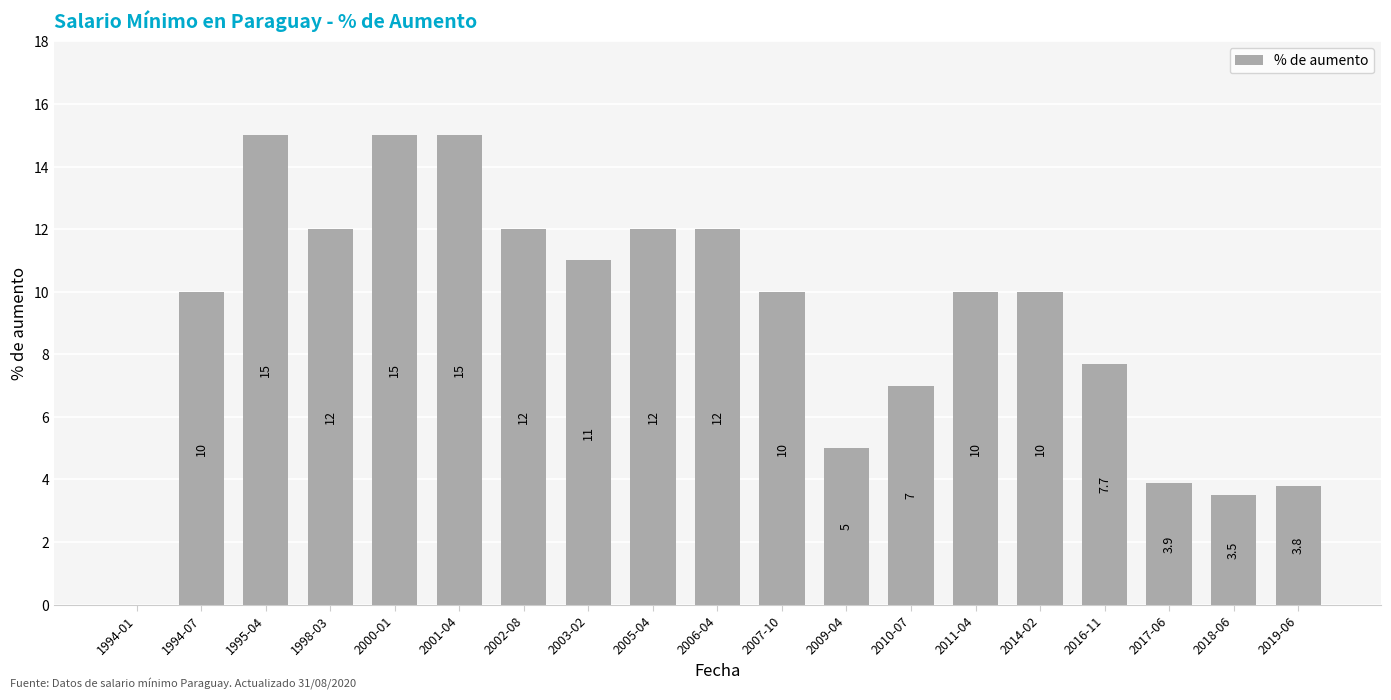

What is the maximum value shown in the chart?

15.0